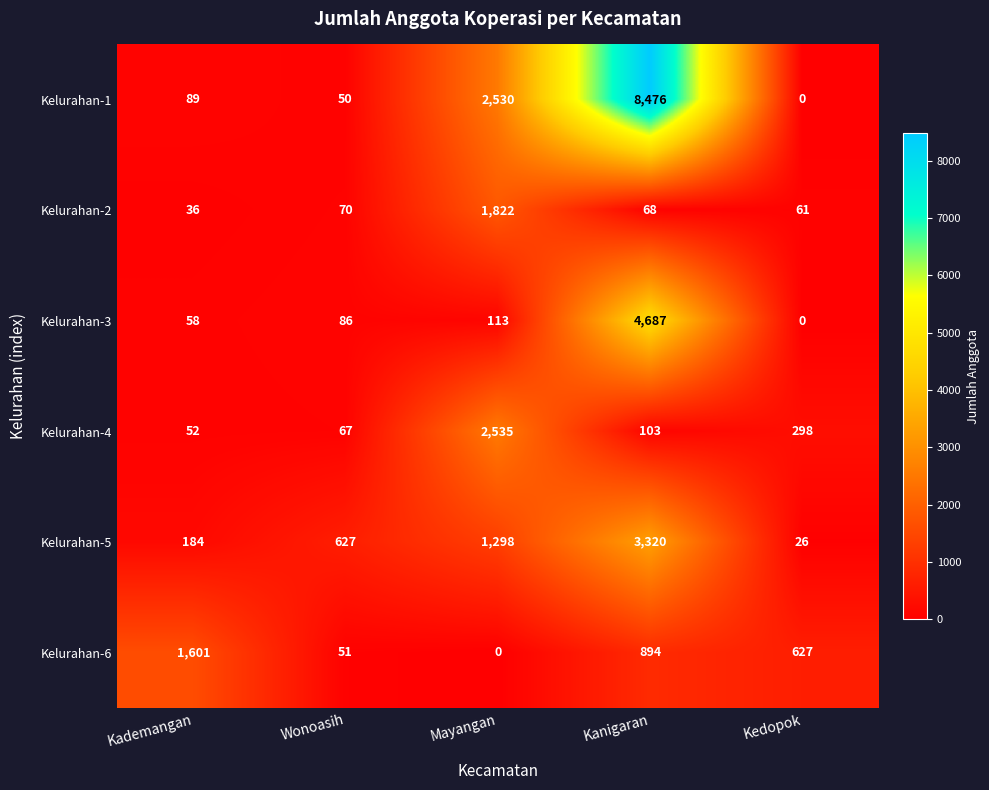

Reading left to right, list all the values displayed in this chart.

Kelurahan-1: 89	50	2530	8476	0
Kelurahan-2: 36	70	1822	68	61
Kelurahan-3: 58	86	113	4687	0
Kelurahan-4: 52	67	2535	103	298
Kelurahan-5: 184	627	1298	3320	26
Kelurahan-6: 1601	51	0	894	627